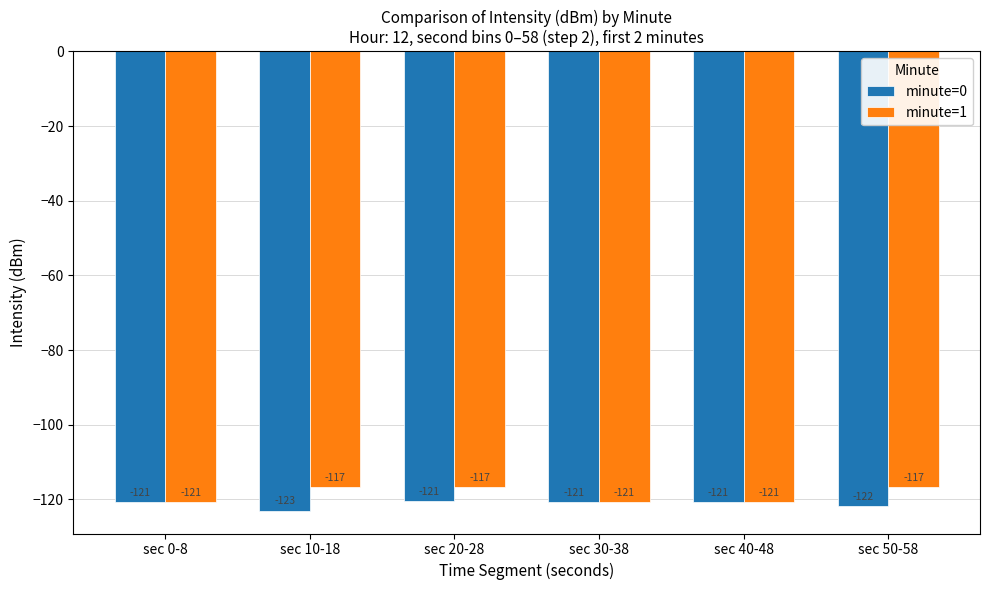

What is the difference between the maximum and second lowest values in the minute=0 series?

1.3